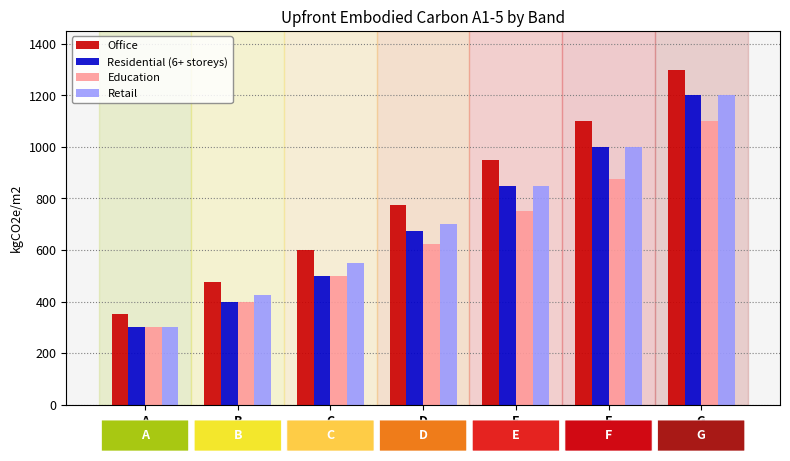

The Retail series shows 850 at E. True or false?

True